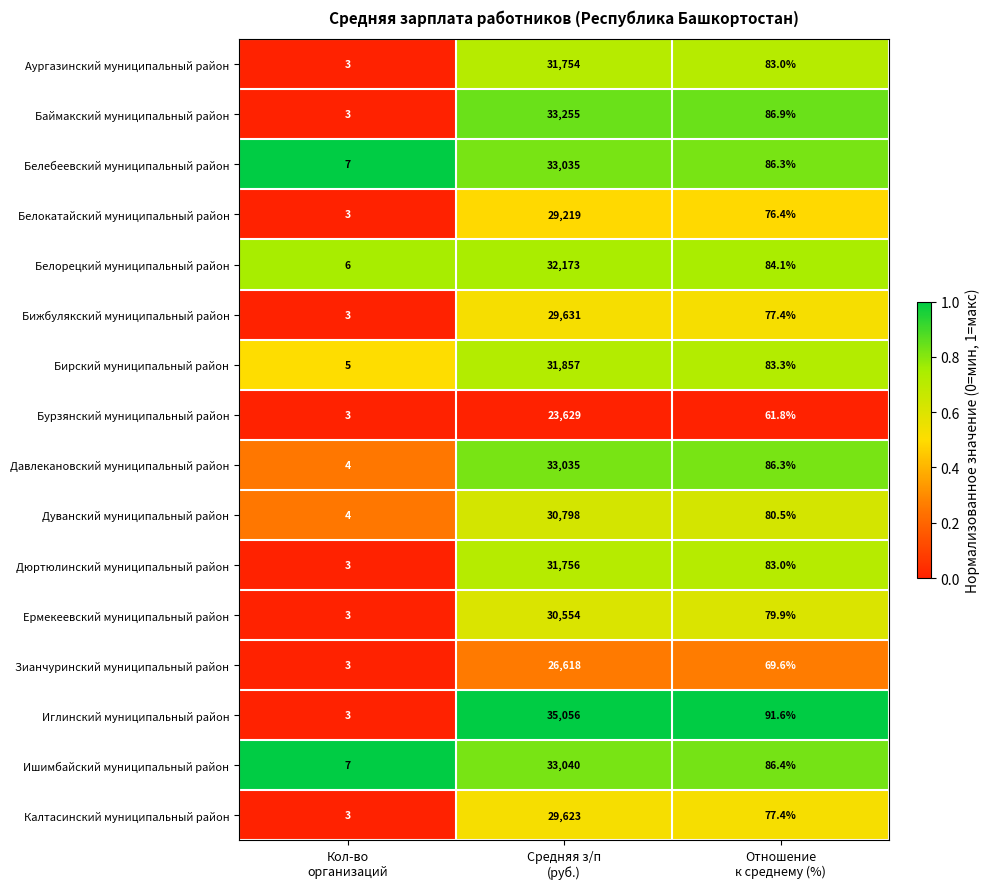

At which category is the sum across all series the highest?

Средняя з/п
(руб.)